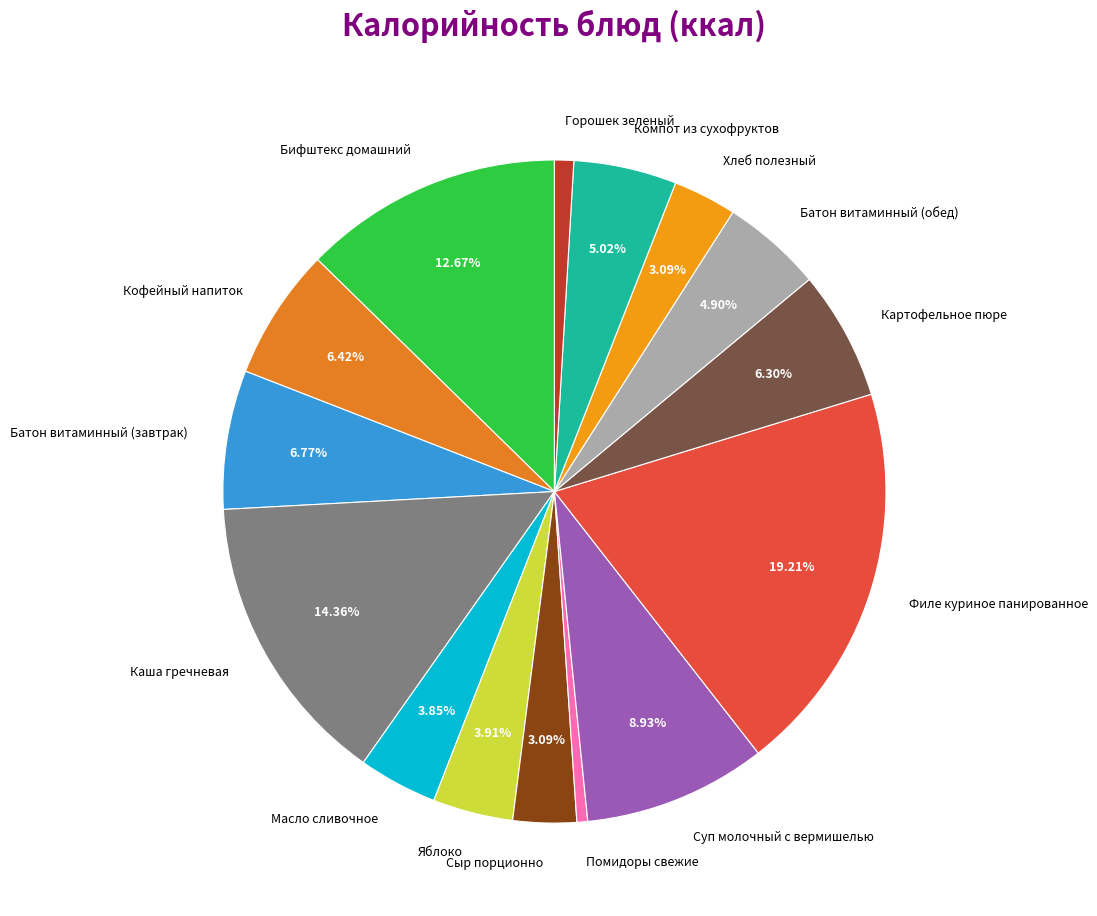

To the nearest percent, what percentage of the pie is Сыр порционно?

3%